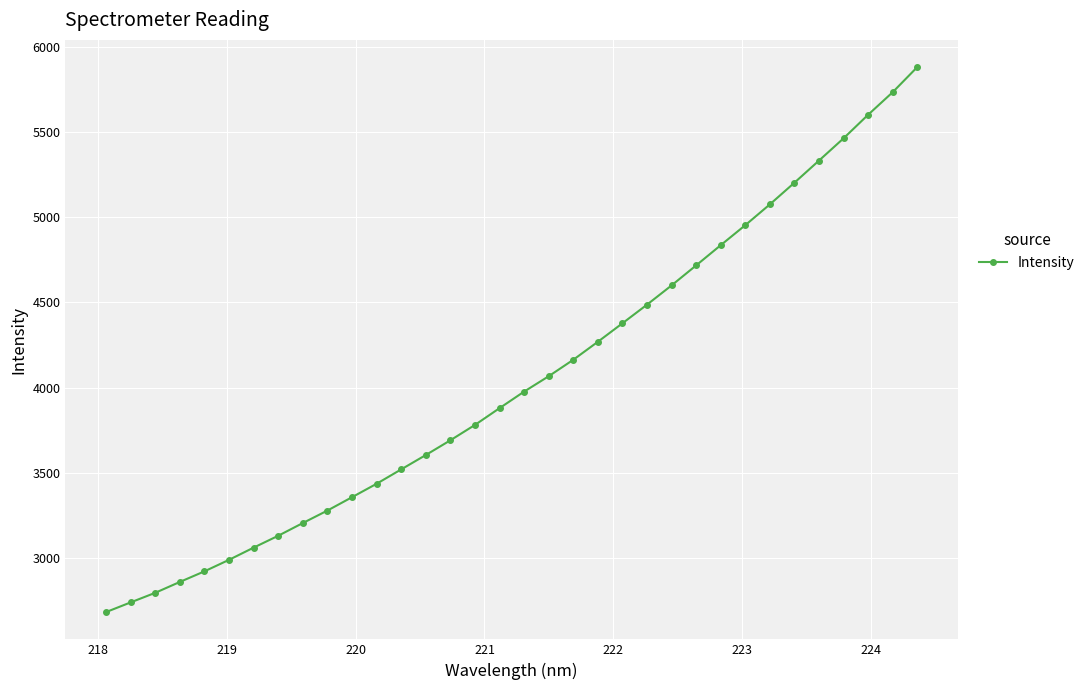

How many categories are shown in the chart?

34